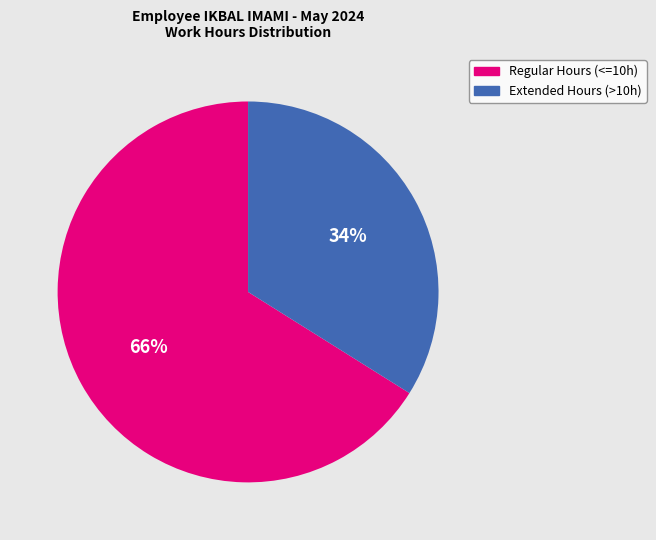

Which slice is the smallest?

Extended Hours (>10h)